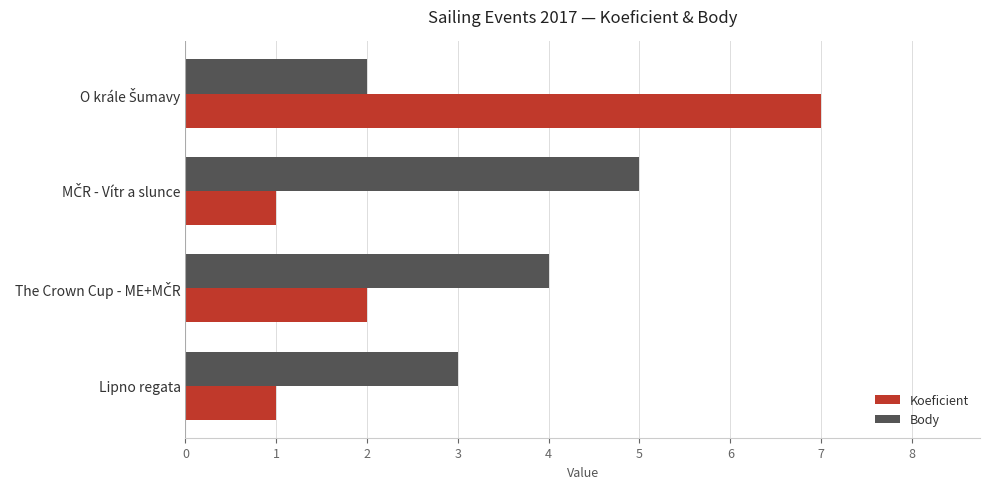

At which label is Body closest to 3?

Lipno regata